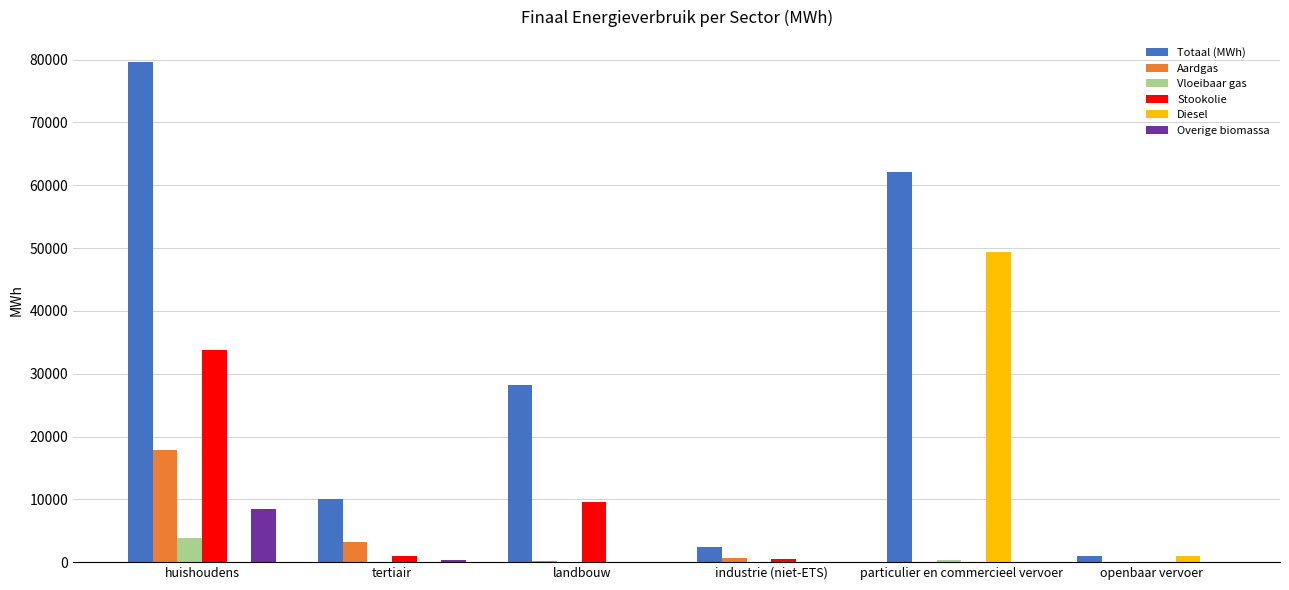

What is the average value of the Stookolie series?

7476.5